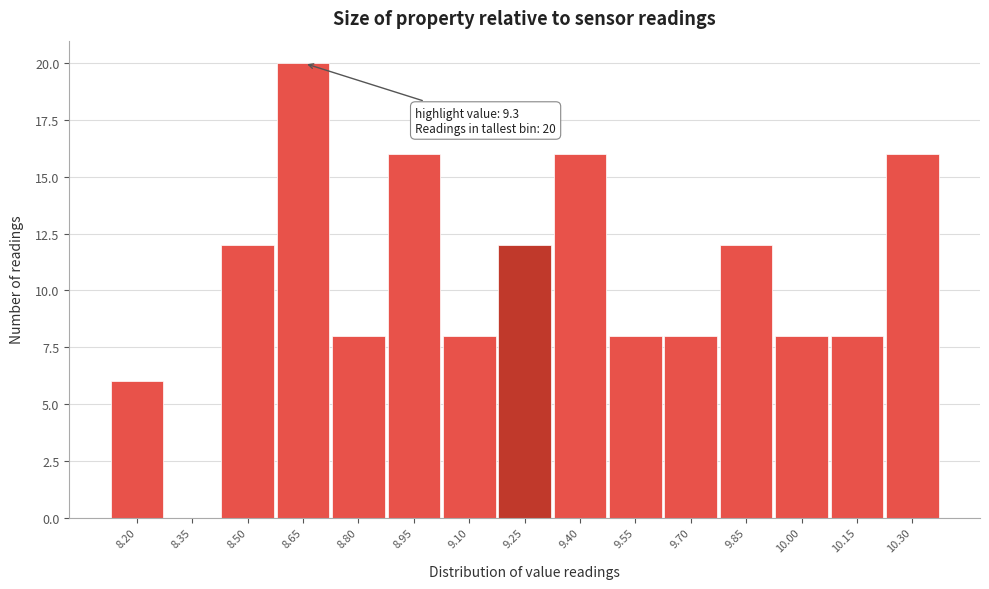

Reading left to right, transcribe all the data shown in this chart.

8.20=6	8.35=0	8.50=12	8.65=20	8.80=8	8.95=16	9.10=8	9.25=12	9.40=16	9.55=8	9.70=8	9.85=12	10.00=8	10.15=8	10.30=16